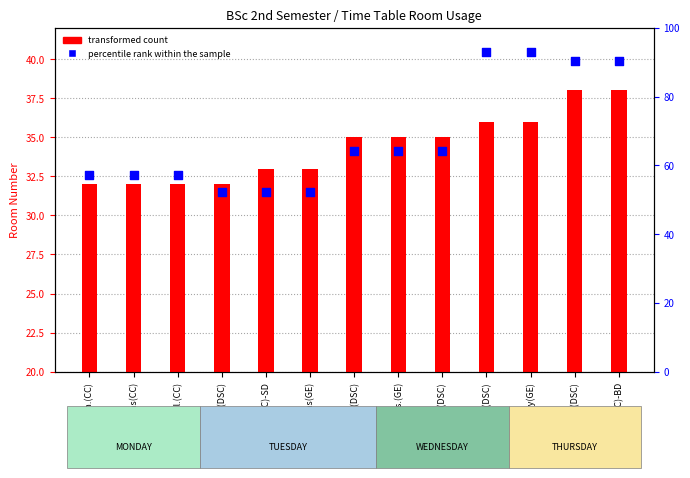

What are all the series names shown in the legend?

transformed count, percentile rank within the sample